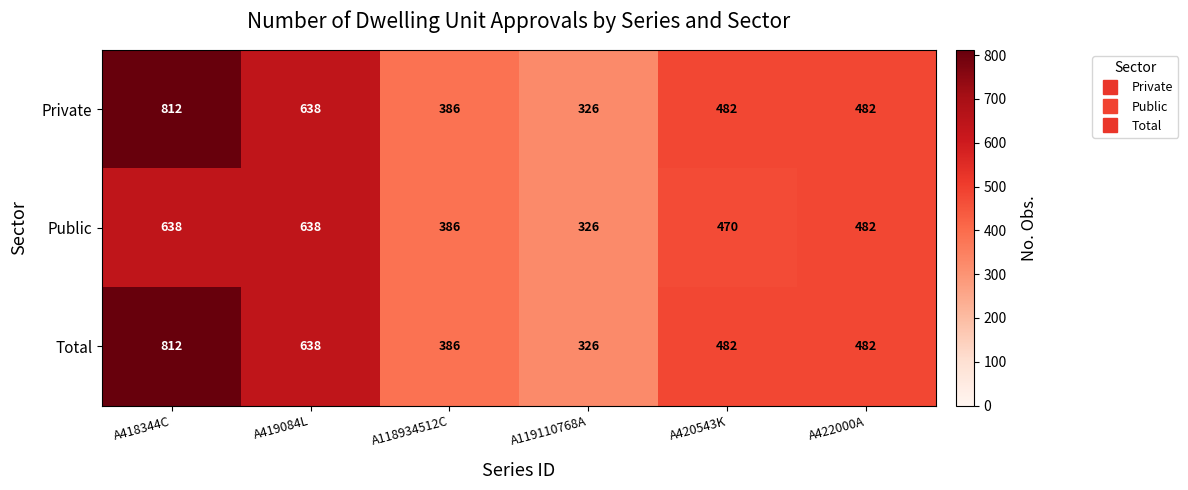

Is it true that Total equals 482 at A422000A?

True